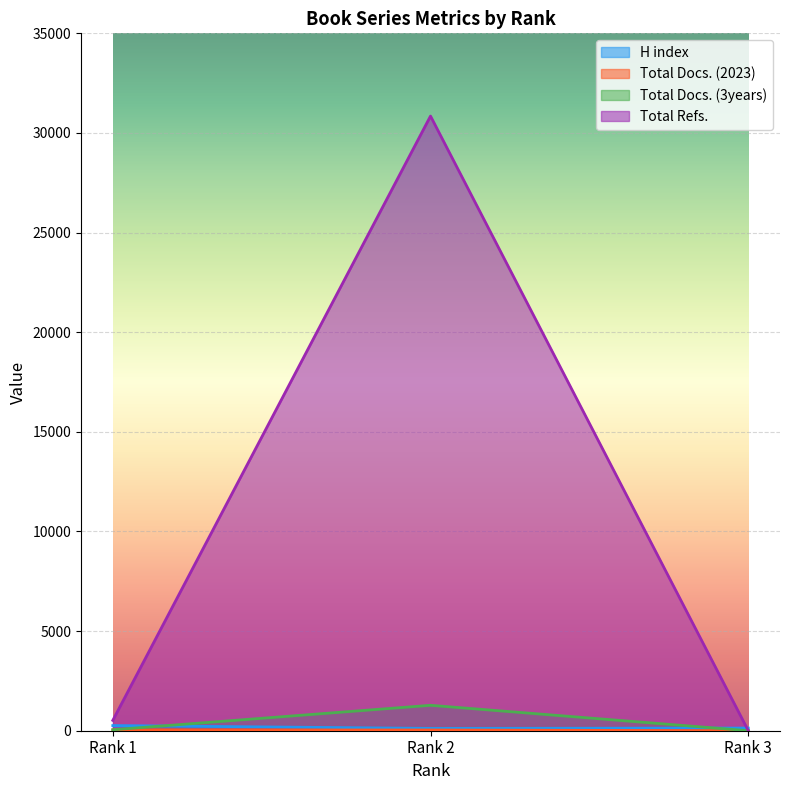

Read the Total Docs. (3years) value at Rank 3.

2